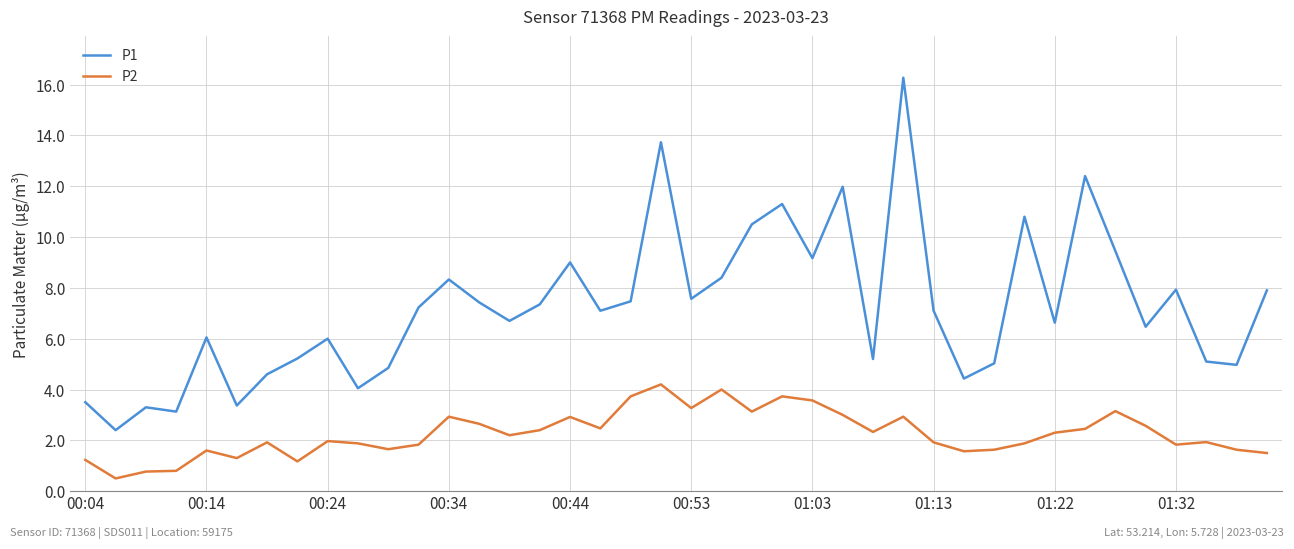

How many series are shown in this chart?

2